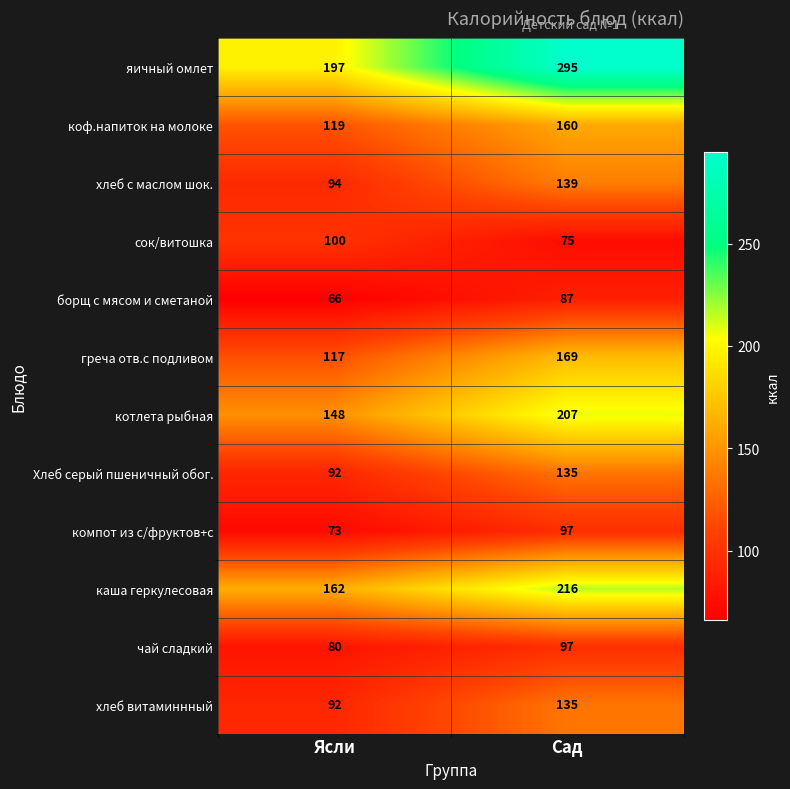

True or false: борщ с мясом и сметаной has a value of 66 at Ясли.

True